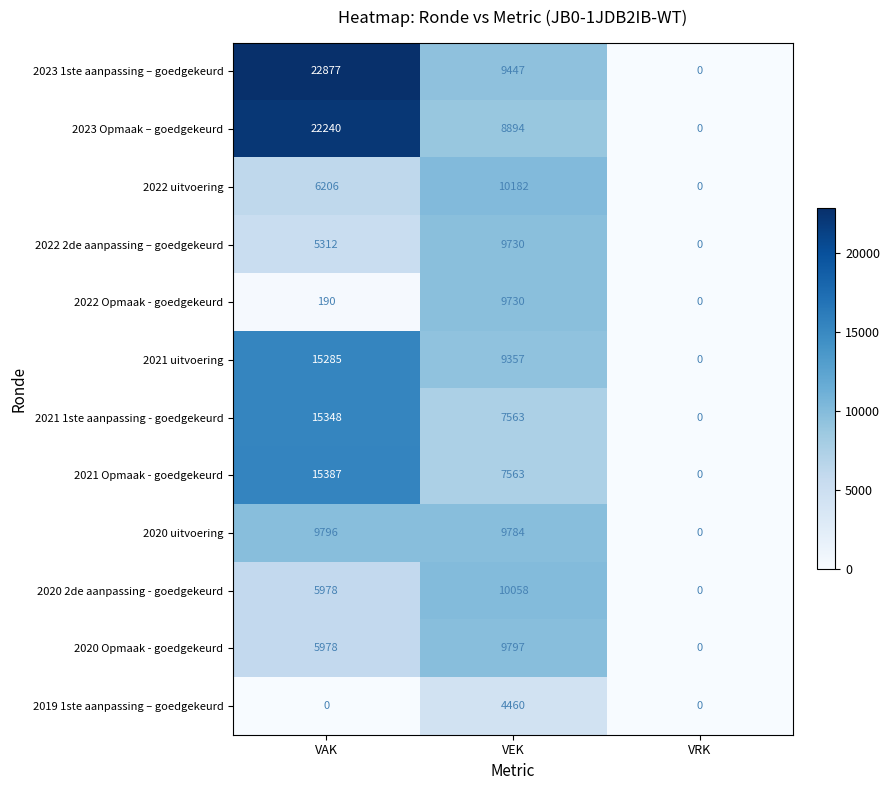

The value of 2023 Opmaak – goedgekeurd at VAK is 6308. True or false?

False